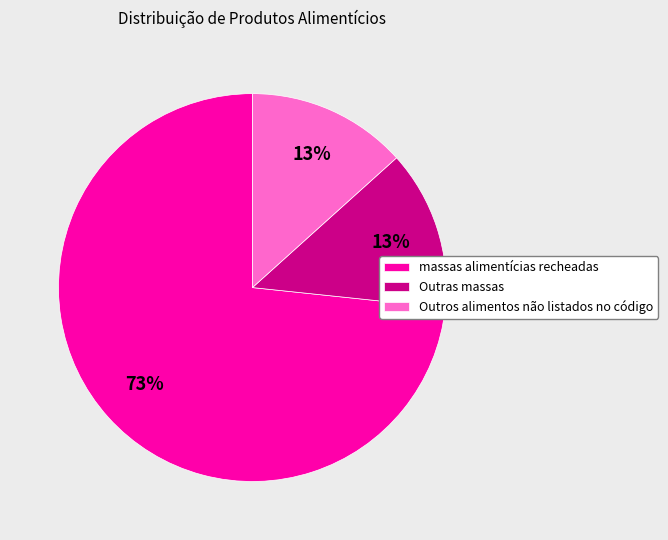

Does Outros alimentos não listados no código account for over 50% of the chart?

No